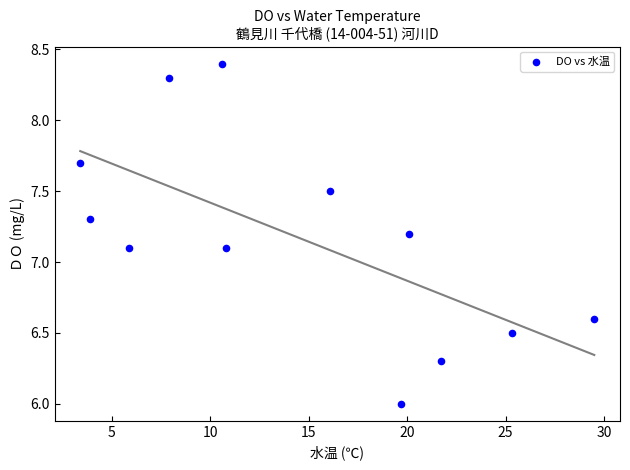

What is the average X value?

14.6